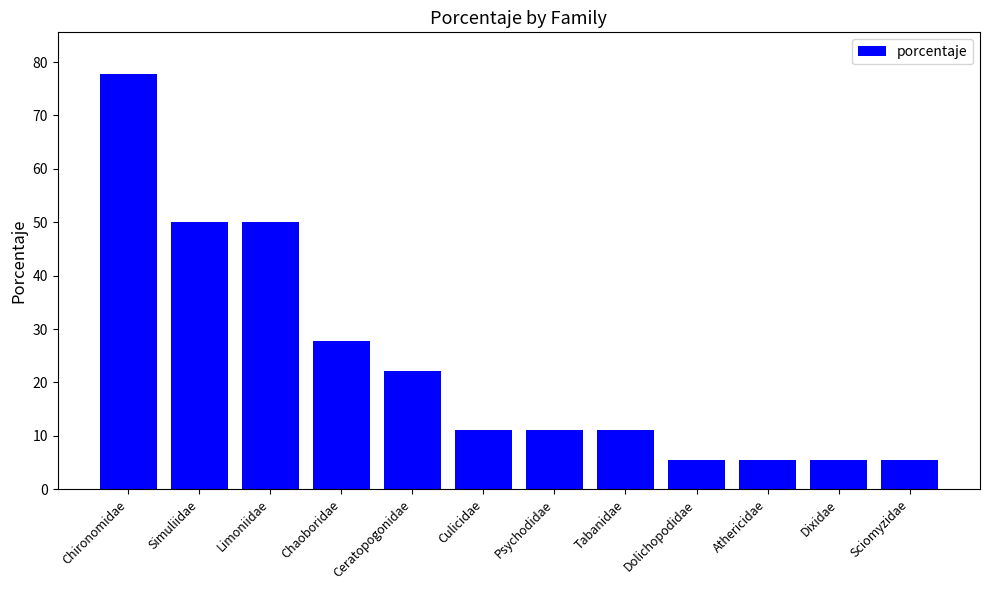

What is the smallest value displayed?

5.6